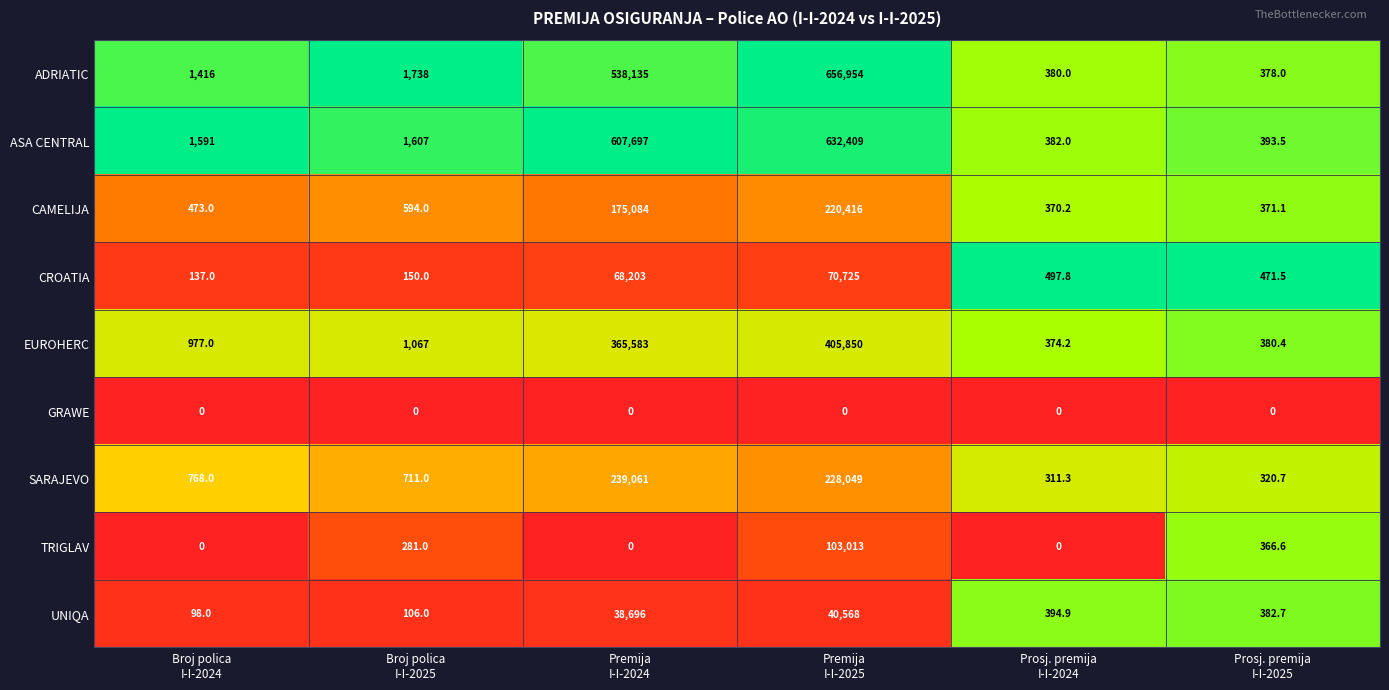

Which series has the widest spread of values?

ADRIATIC